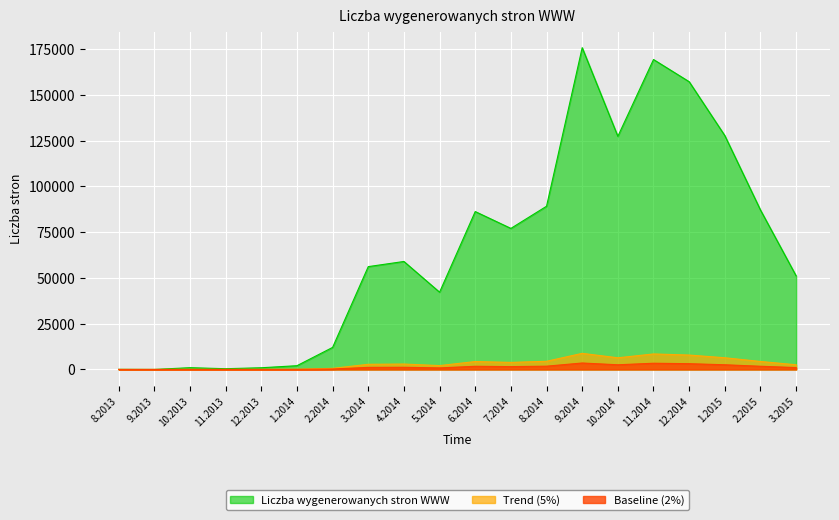

What is the change in value from 4.2014 to 11.2014?

+110290